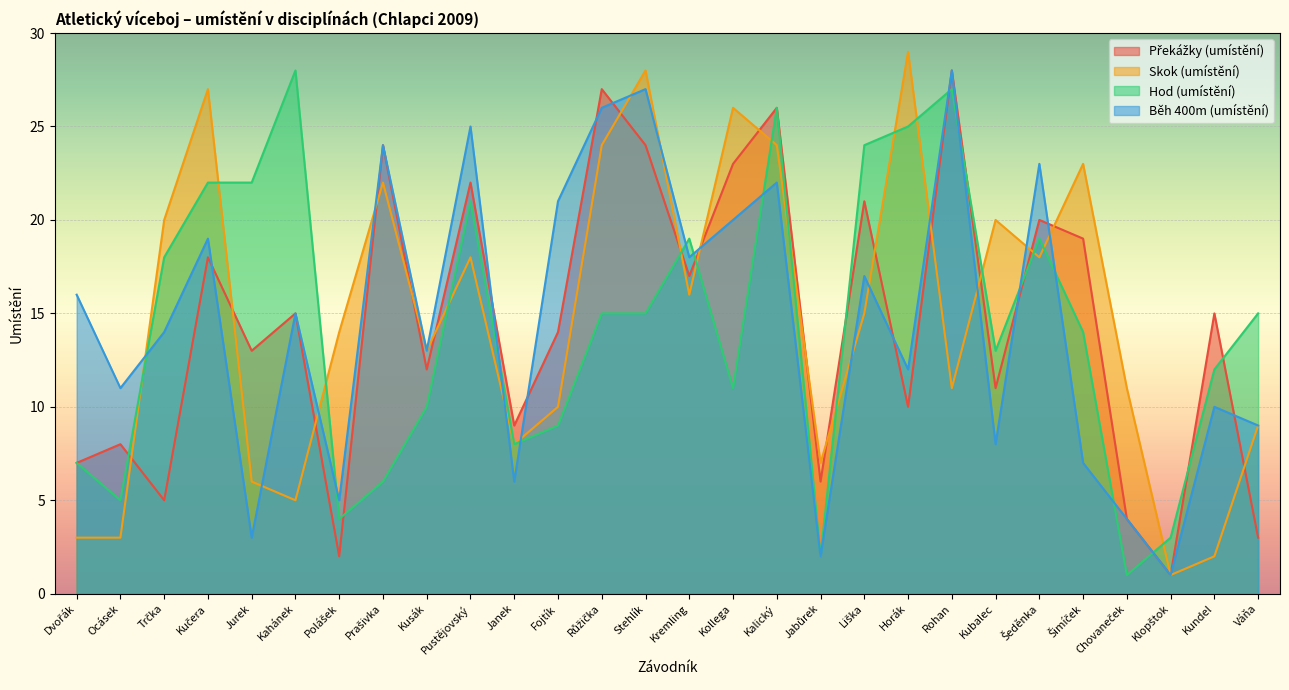

The value of Překážky (umístění) at Fojtík is 4. True or false?

False